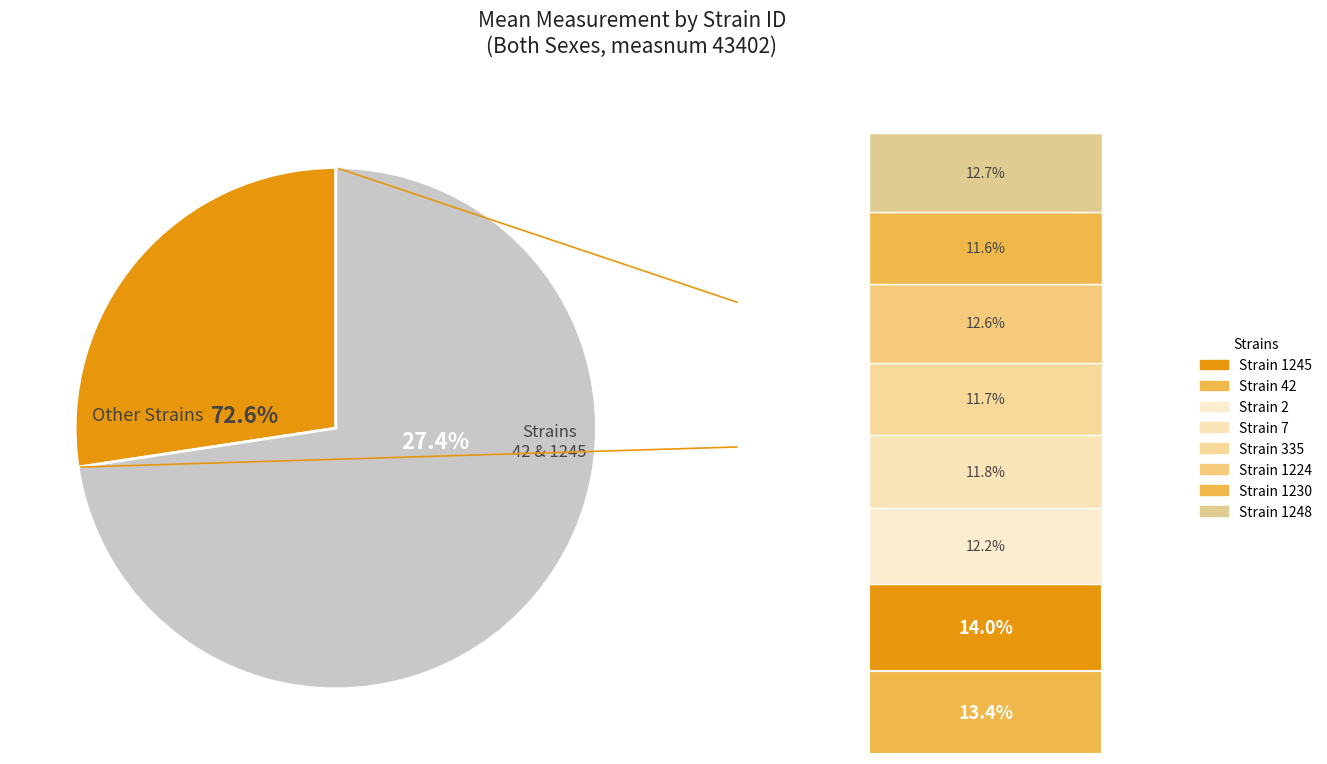

Is it true that 1224 is 13% of the pie?

True